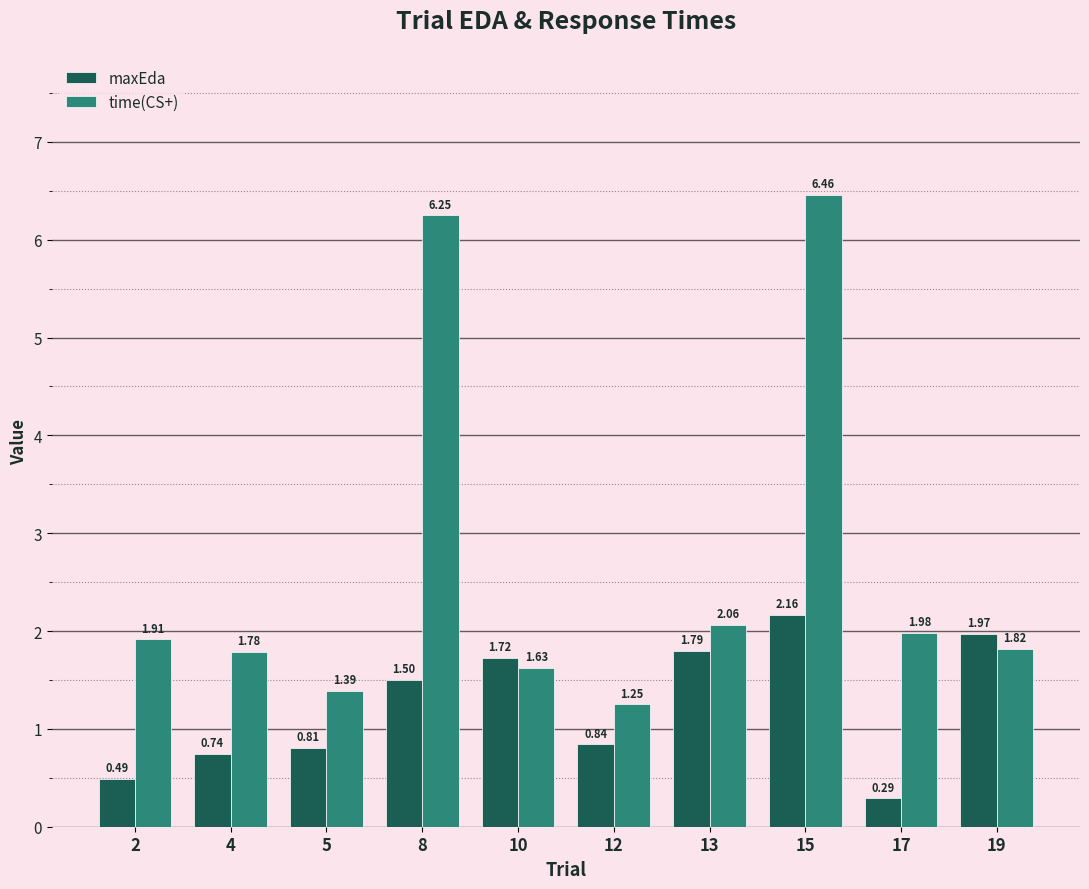

At which category is the sum across all series the highest?

15